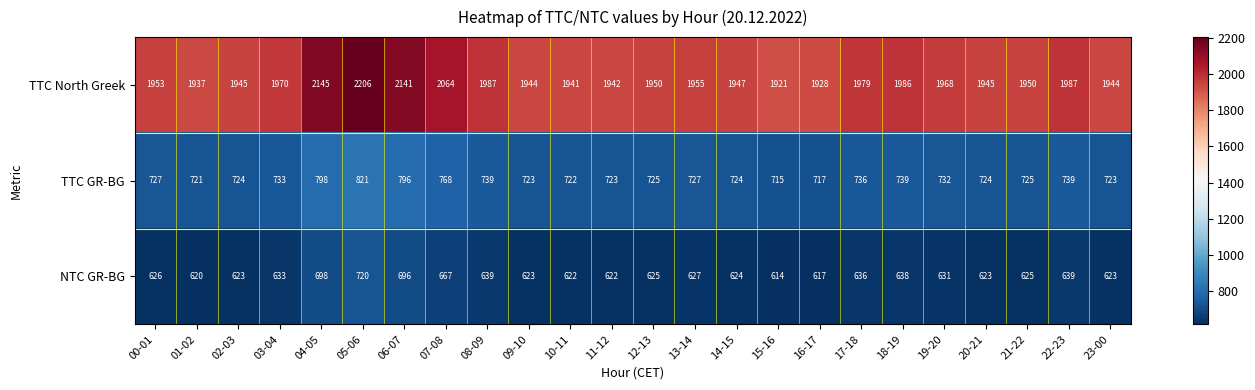

At which category does the chart reach its minimum across all series?

15-16